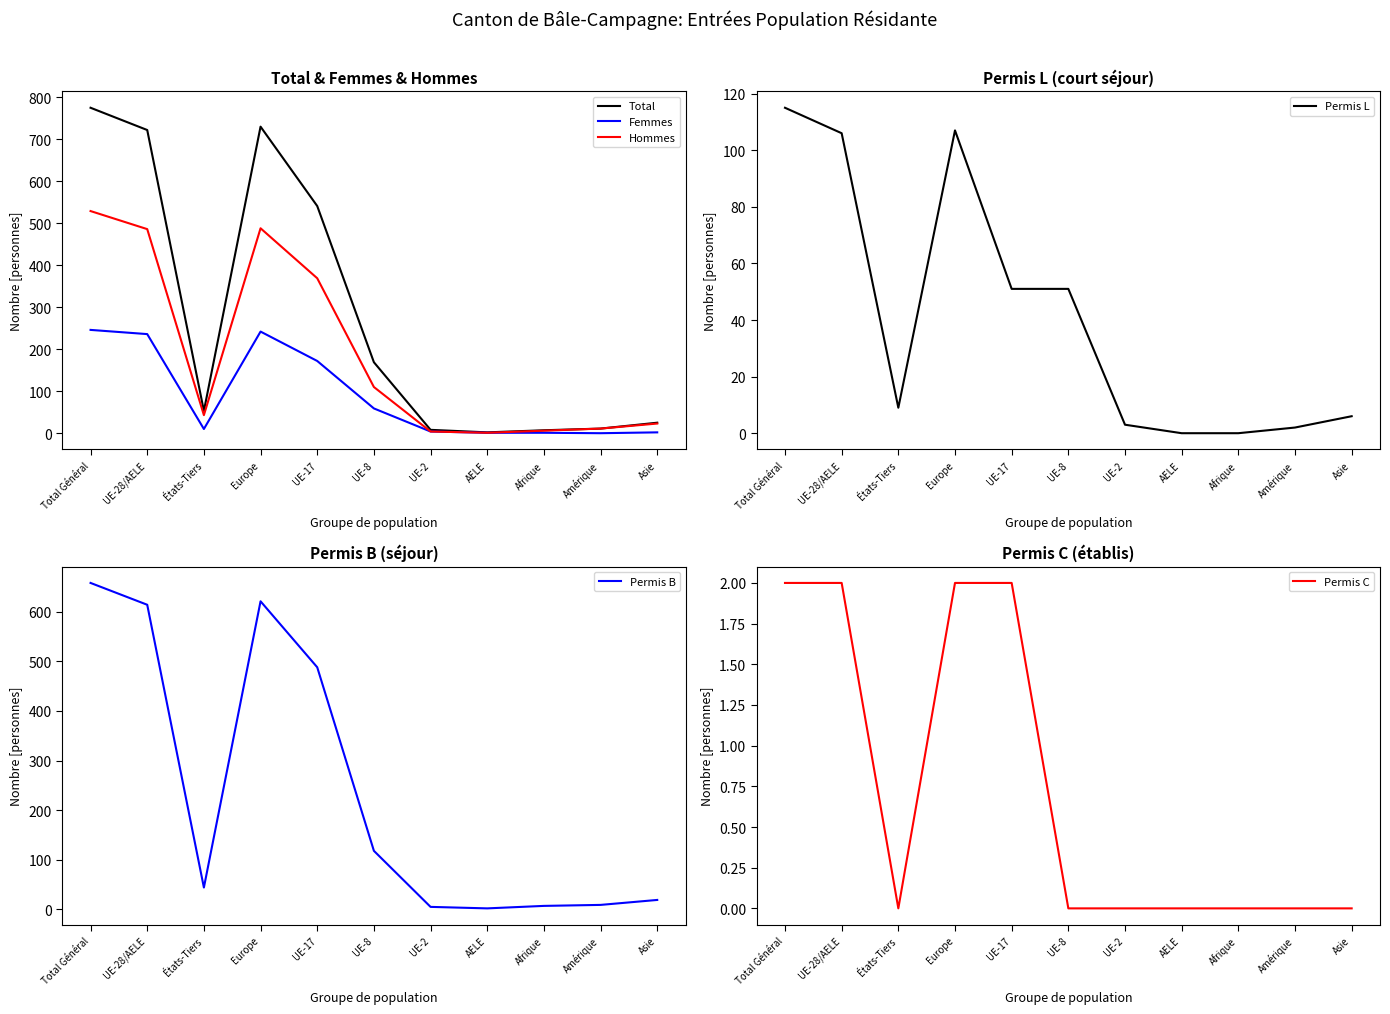

Is it true that Permis C equals 1 at Amérique?

False